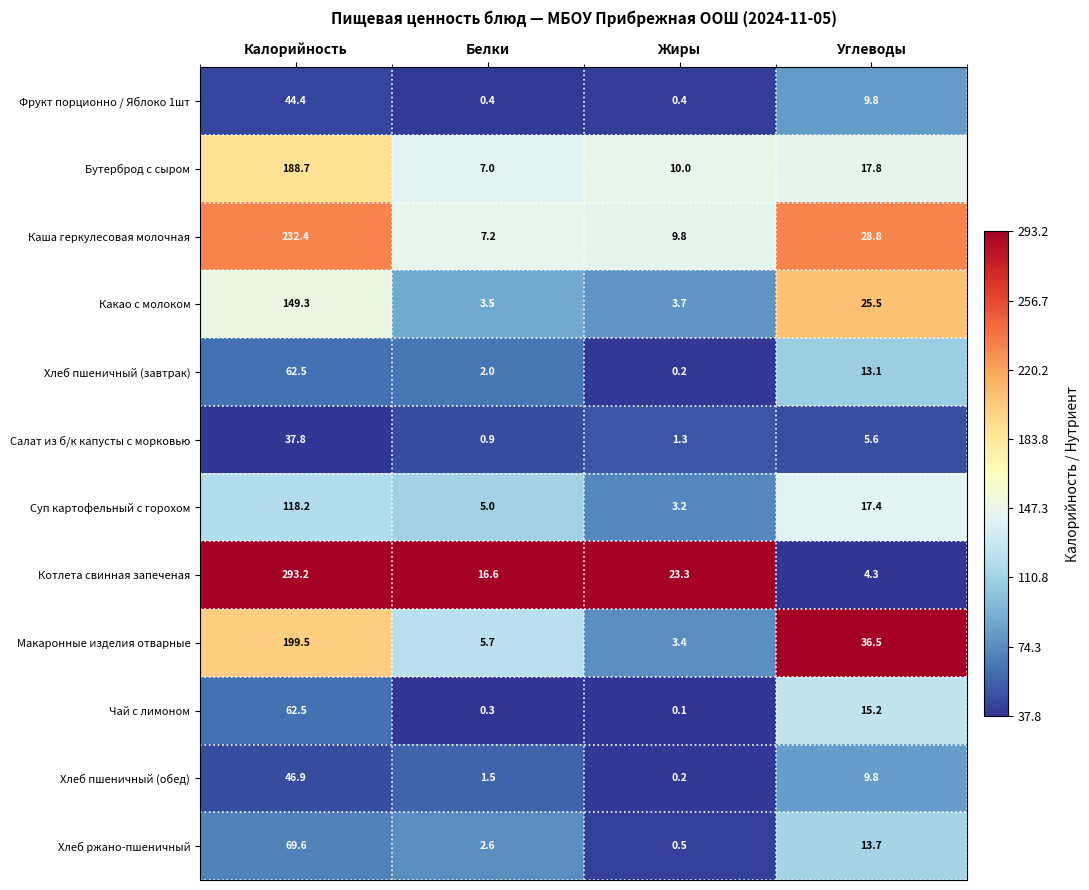

The value of Хлеб пшеничный (обед) at Белки is 2.5. True or false?

False